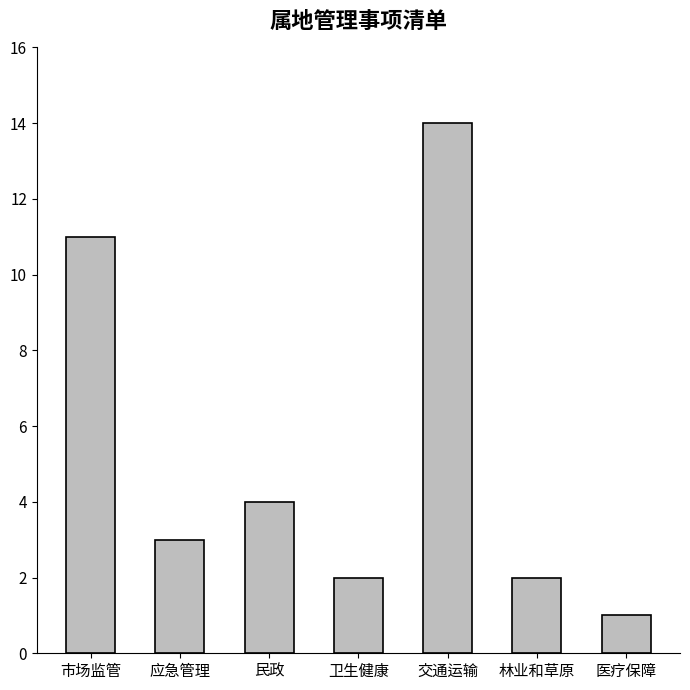

What is the ratio of the value at 医疗保障 to the value at 林业和草原?

0.5